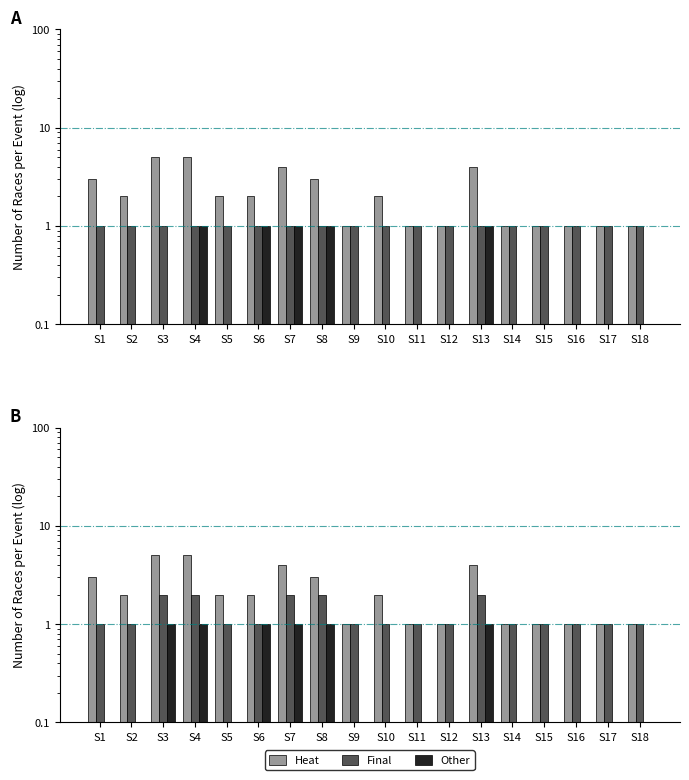

The value of Other at S14 is 0. True or false?

False